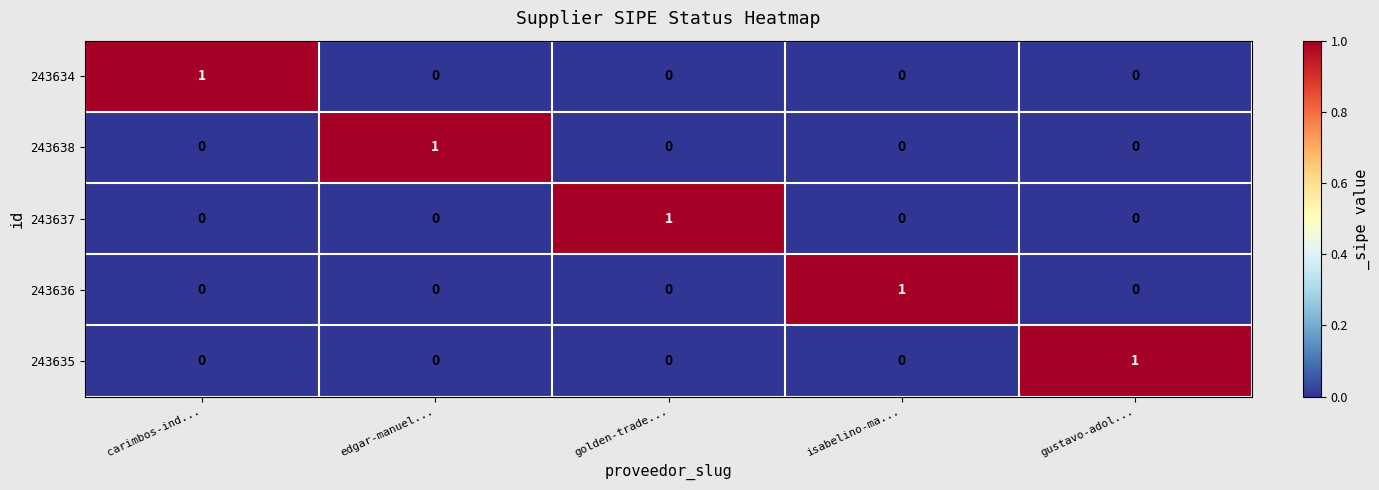

At how many categories does at least one series exceed 0?

5